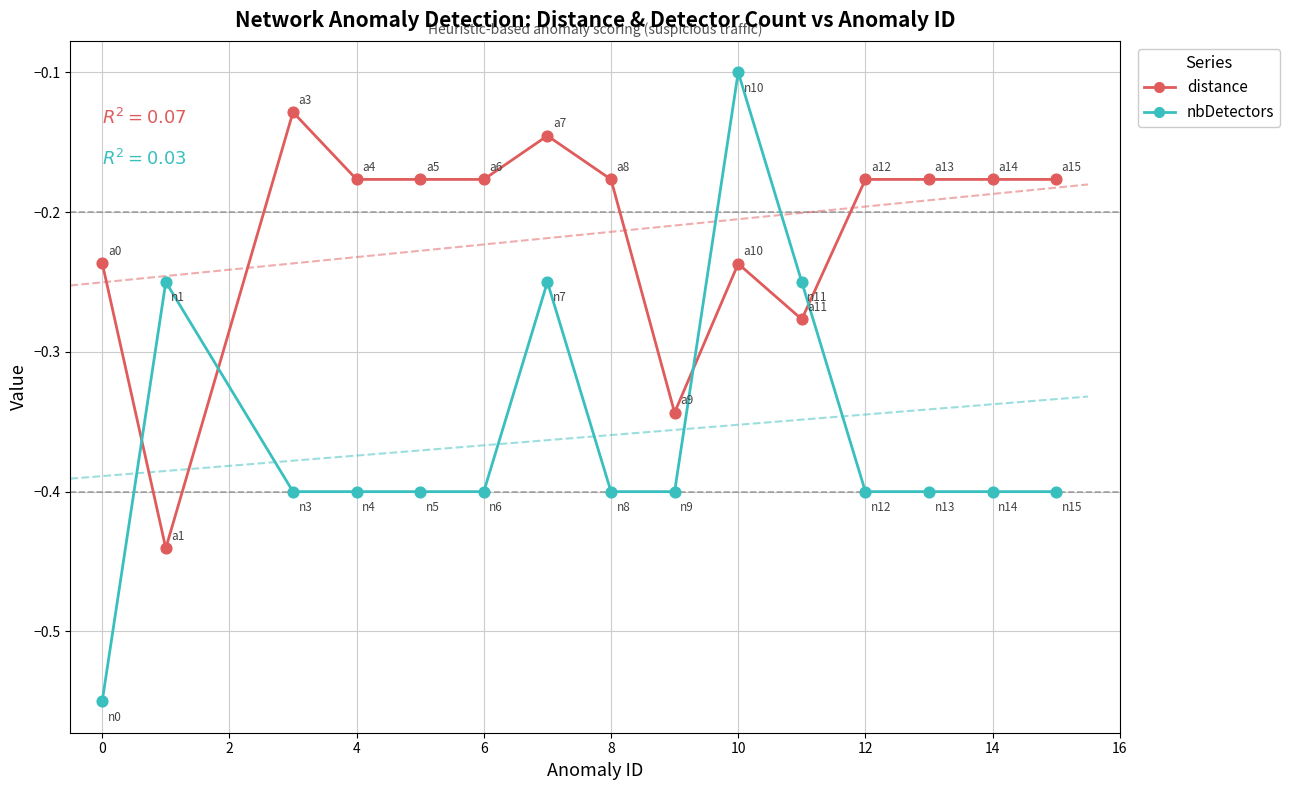

What is the total value across all series at 12?

-0.6